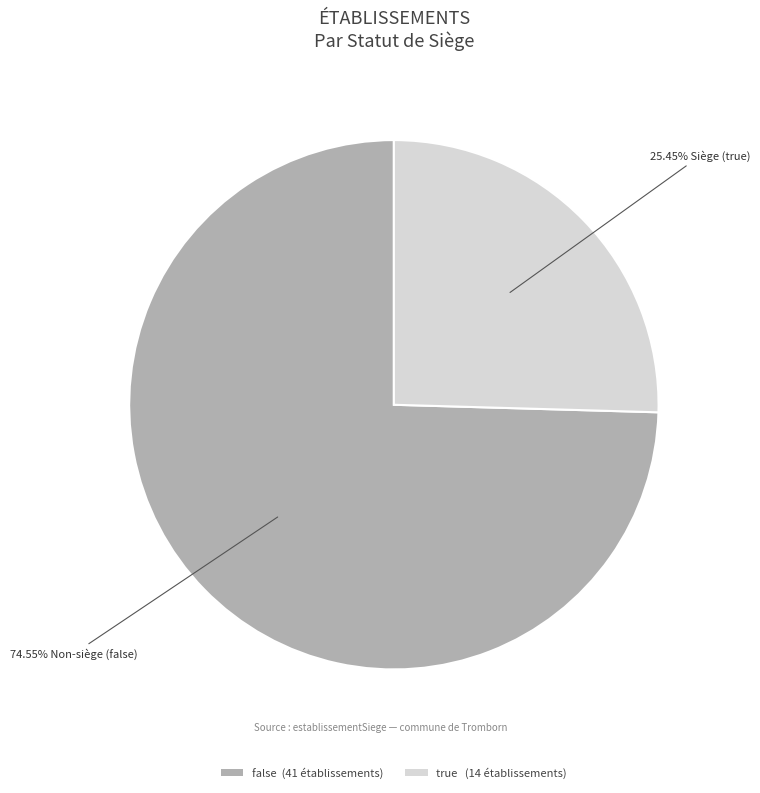

Combined, do true and false account for over 50%?

Yes